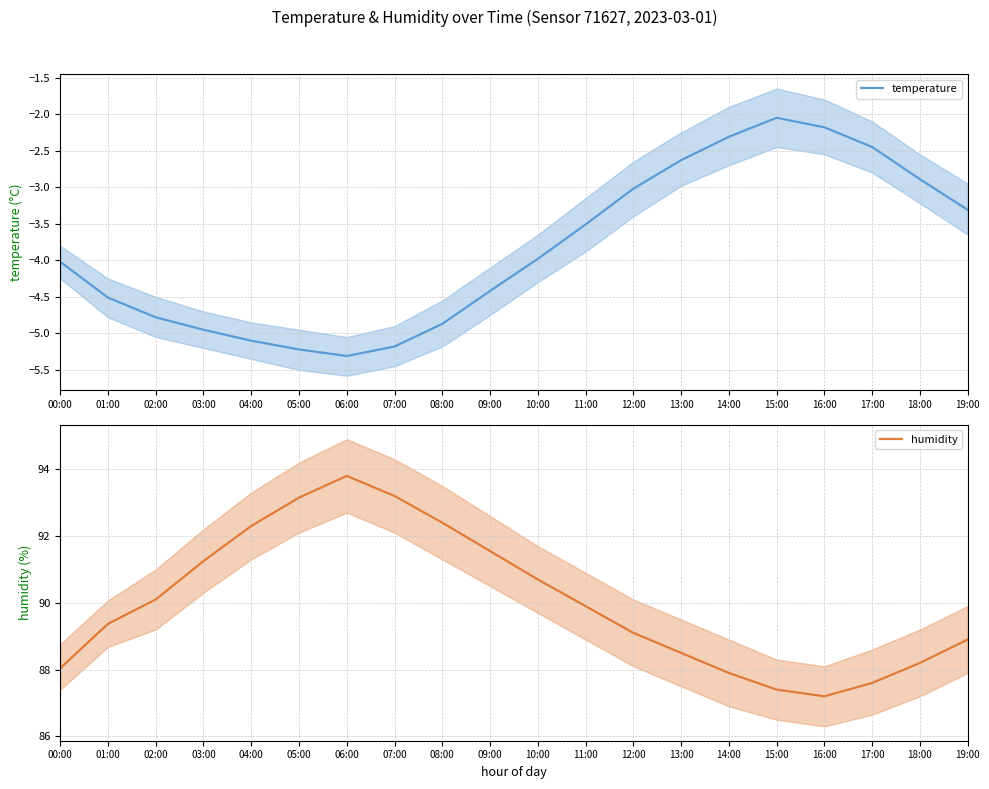

The temperature series shows -4.9 at 08:00. True or false?

True